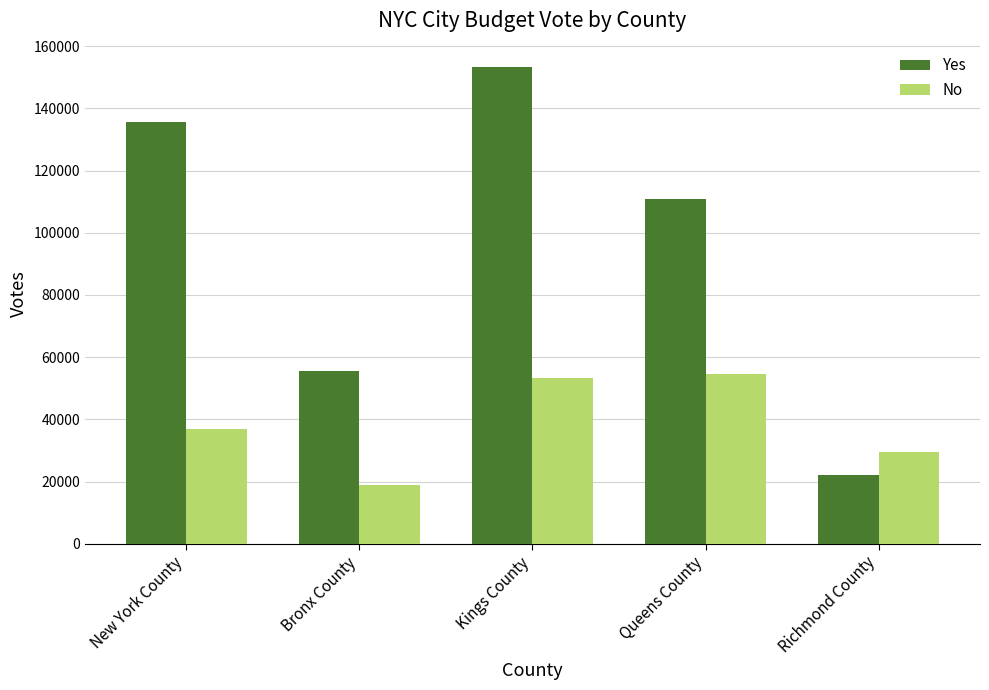

Is the value of Yes at Queens County greater than the value of No at Bronx County?

Yes